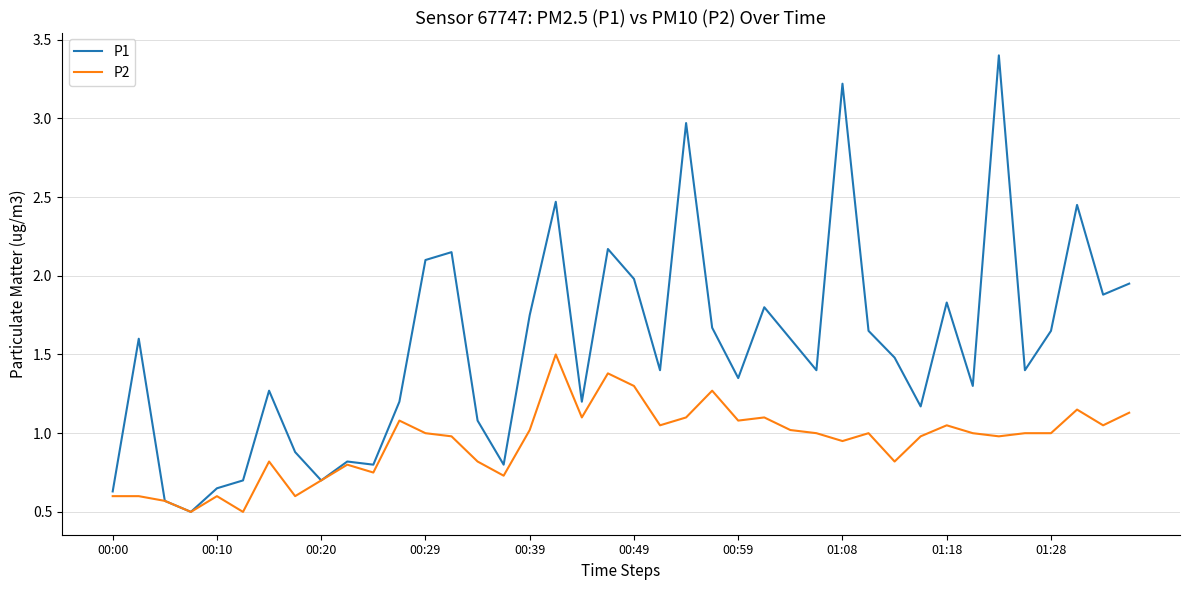

List the series in order of their peak value, lowest first.

P2, P1